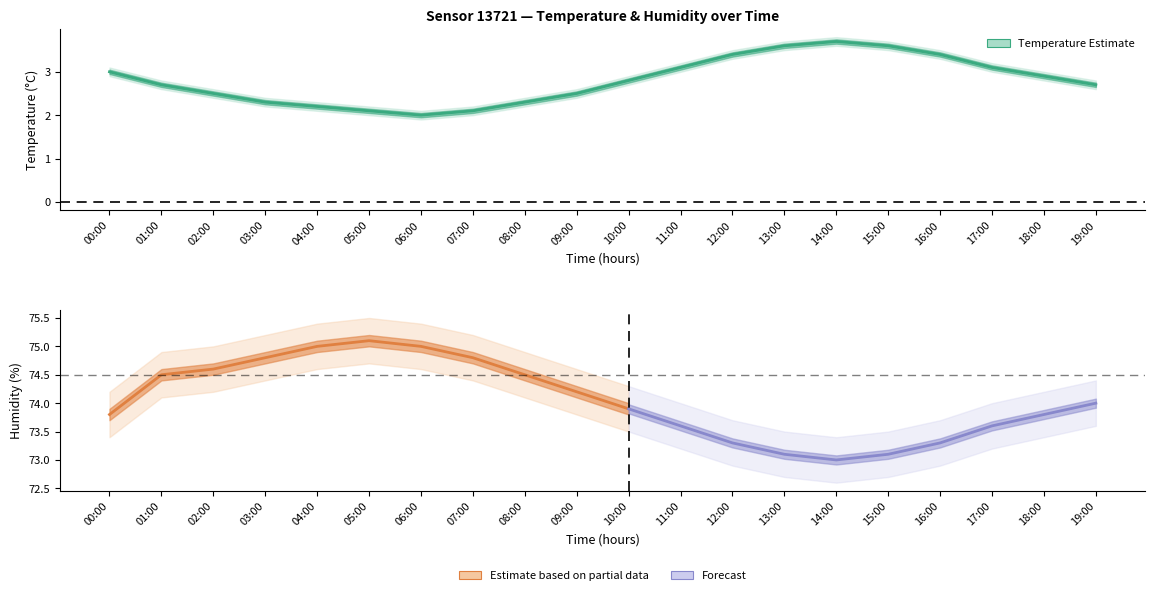

What is the label of the 14th point from the left?

13:00